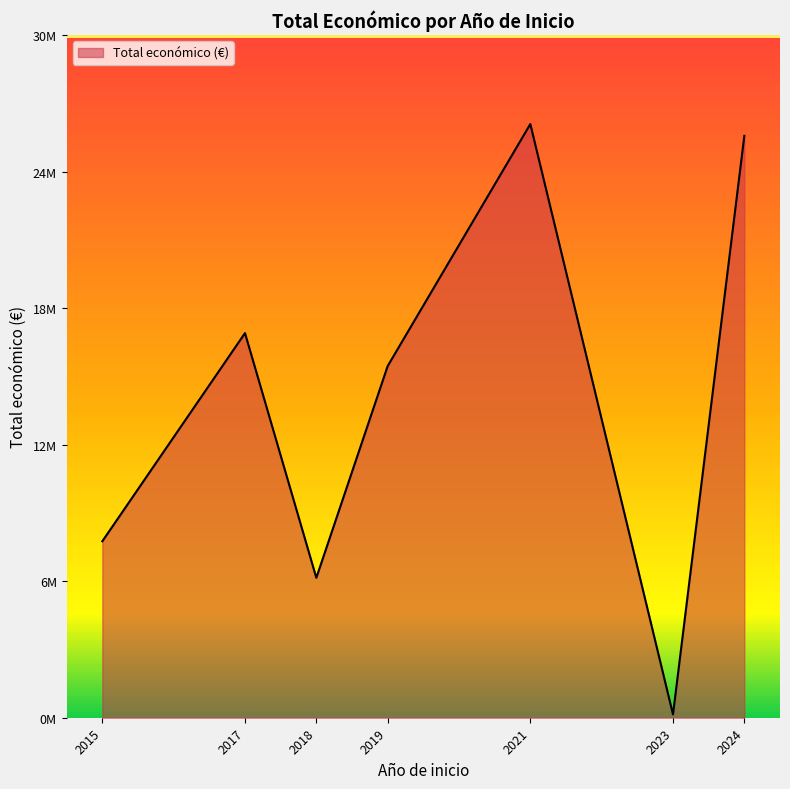

Does the chart have visible grid lines?

No